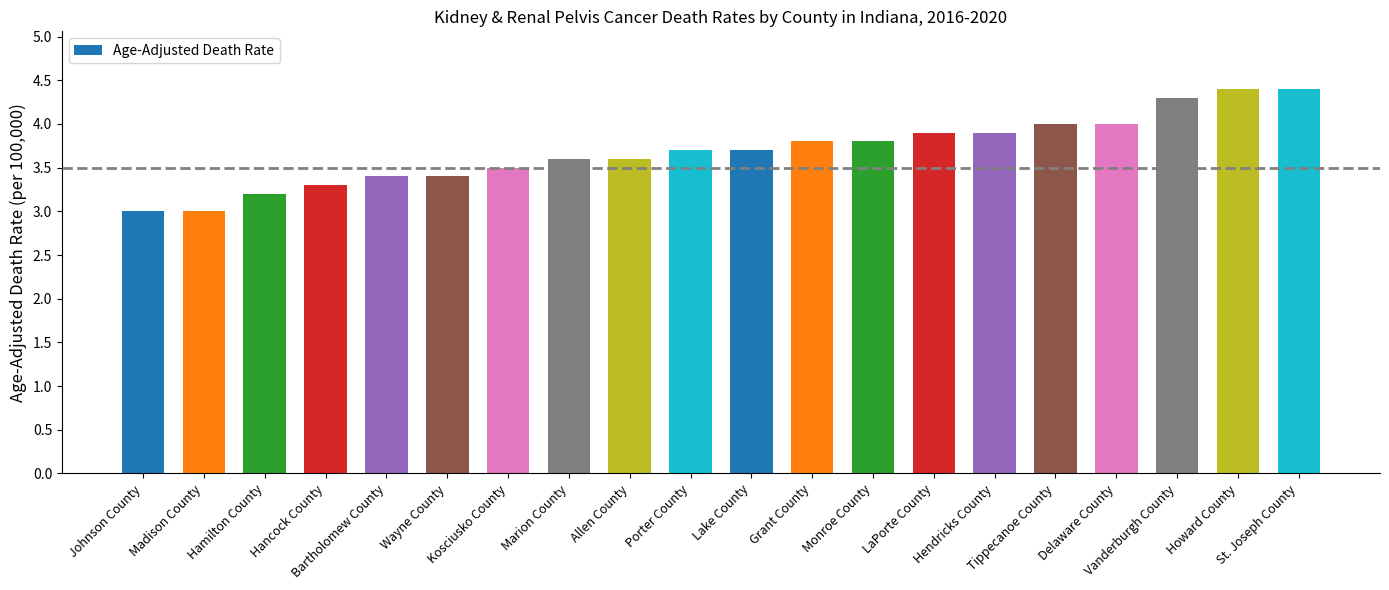

Reading left to right, what are all the values shown in this chart?

3.0	3.0	3.2	3.3	3.4	3.4	3.5	3.6	3.6	3.7	3.7	3.8	3.8	3.9	3.9	4.0	4.0	4.3	4.4	4.4